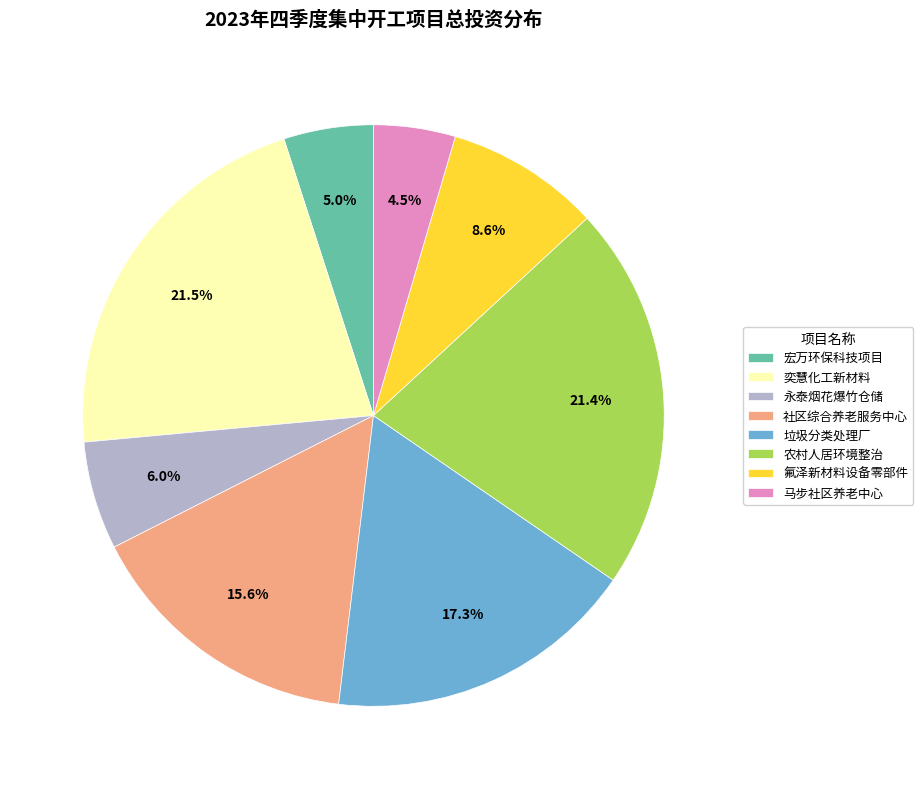

Combined, do 氟泽新材料设备零部件 and 奕慧化工新材料 account for over 50%?

No